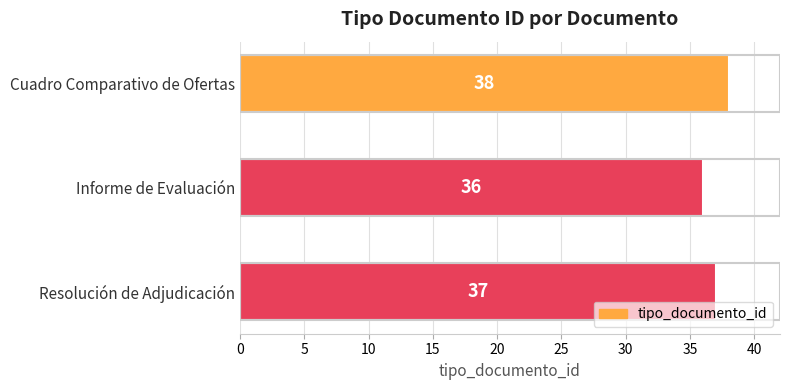

What is the sum of the values at Cuadro Comparativo de Ofertas and Informe de Evaluación?

74